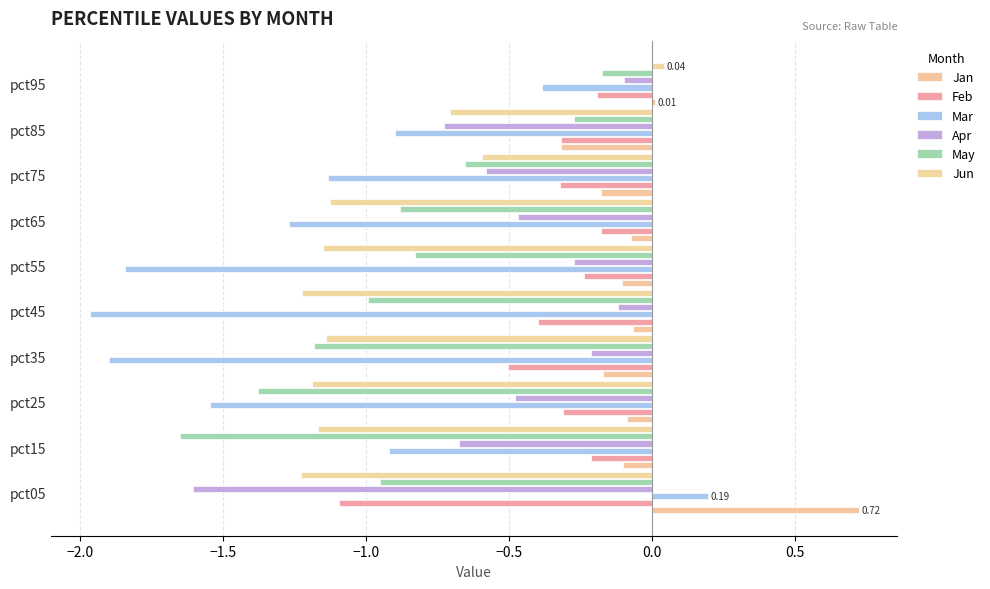

Which series has the largest total across all categories?

Jan